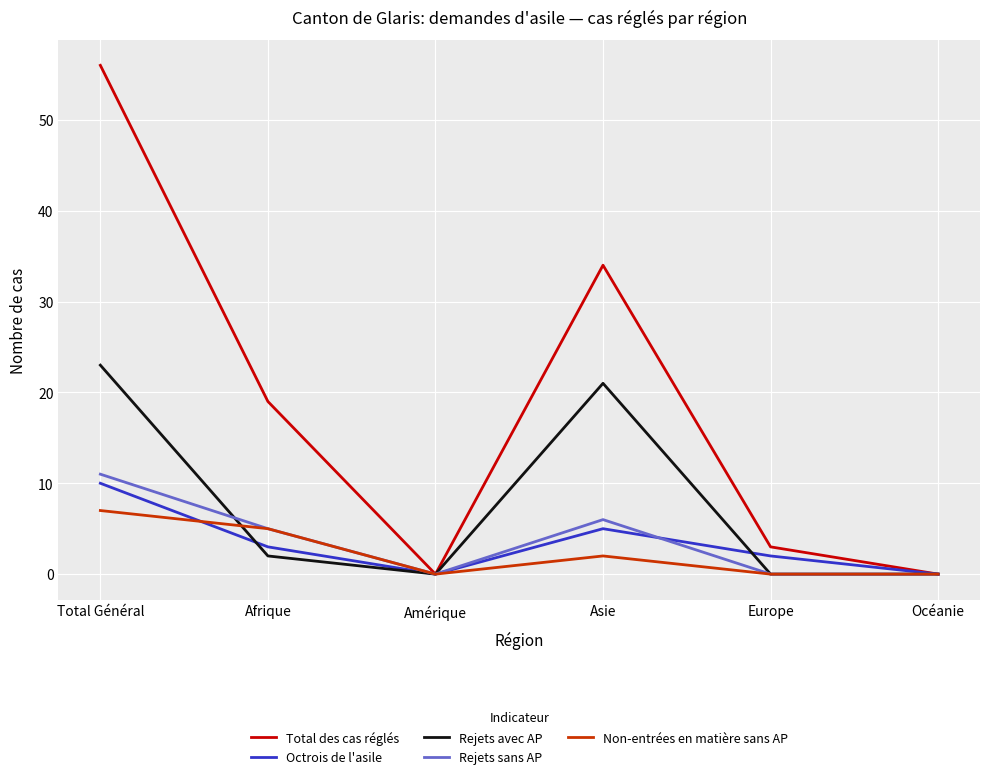

At which label does Rejets avec AP reach its peak?

Total Général